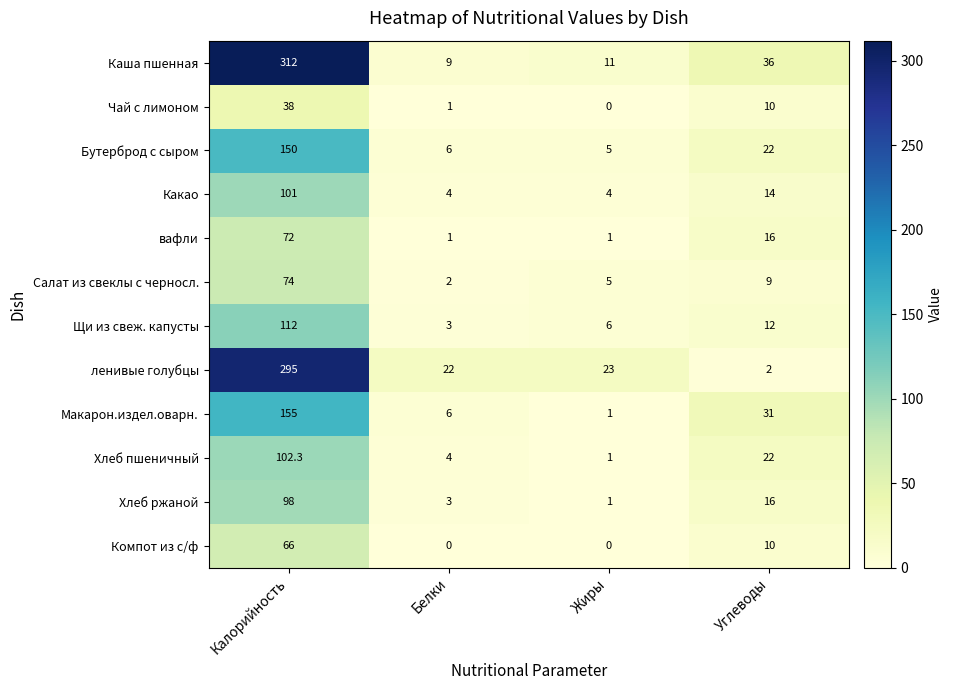

What is the difference between the Каша пшенная values at Углеводы and Жиры?

25.0